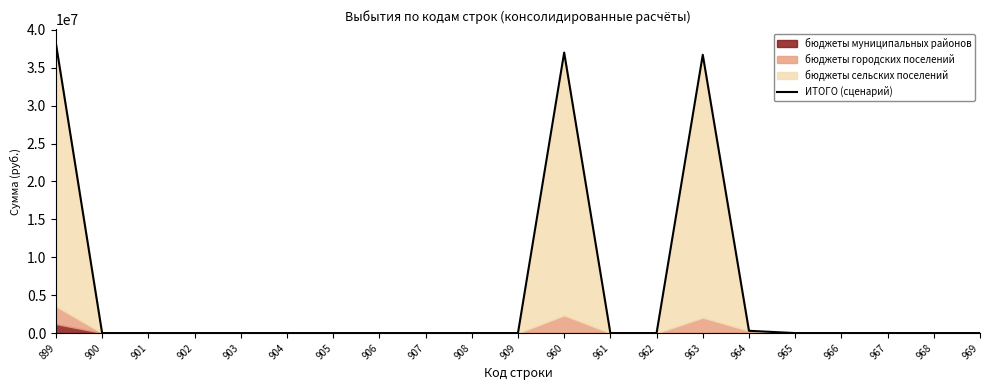

Where is the first local maximum?

960